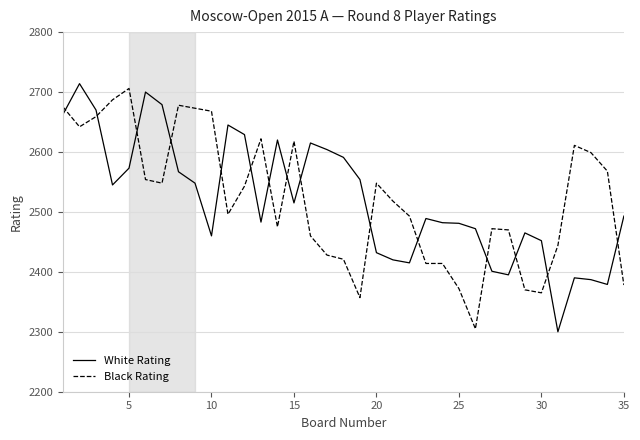

How many series are shown in this chart?

2